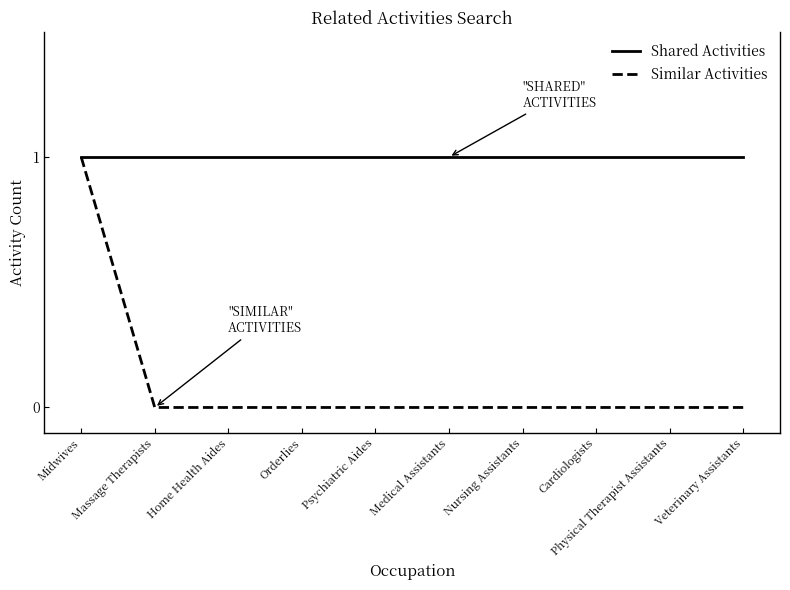

The Similar Activities series shows 0 at Orderlies. True or false?

True